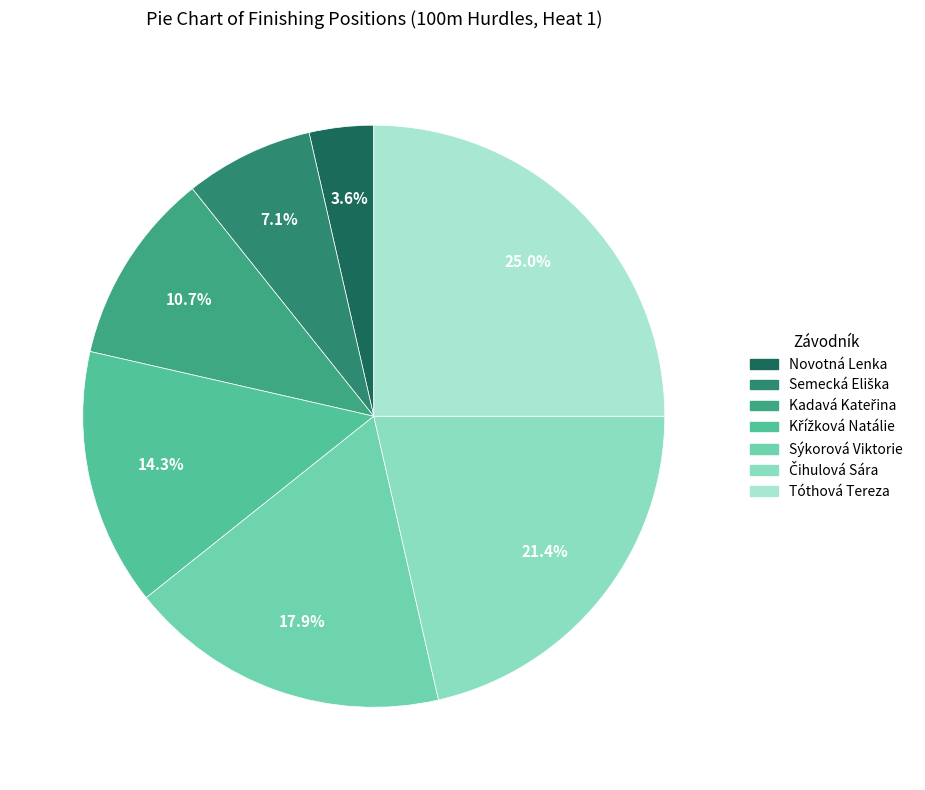

Is Novotná Lenka the majority of the pie?

No